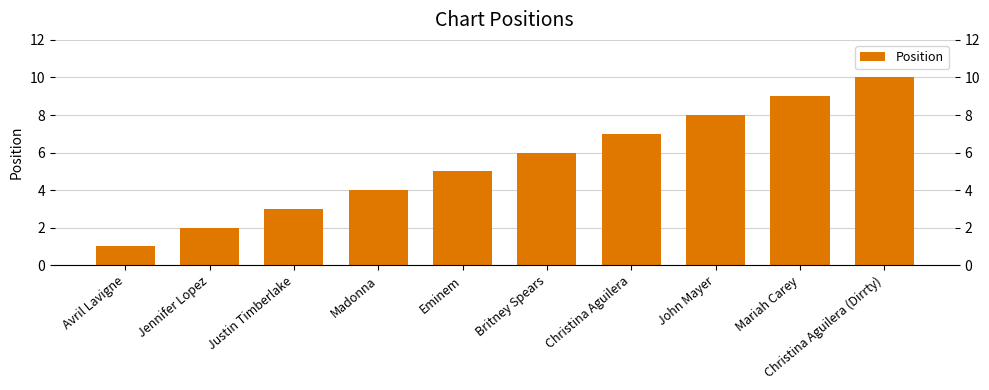

What position from the right is John Mayer?

3